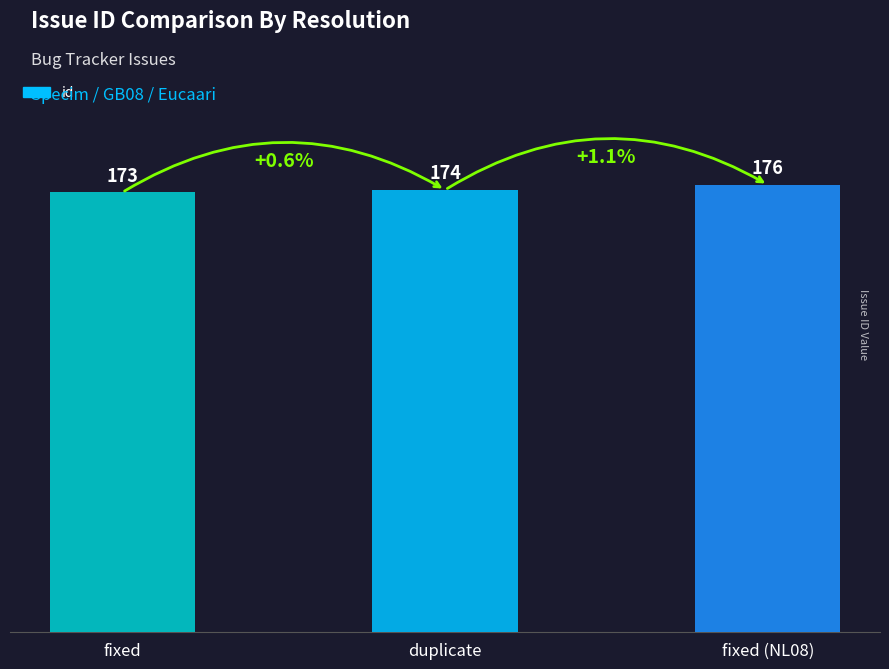

What is the approximate value at duplicate?

174